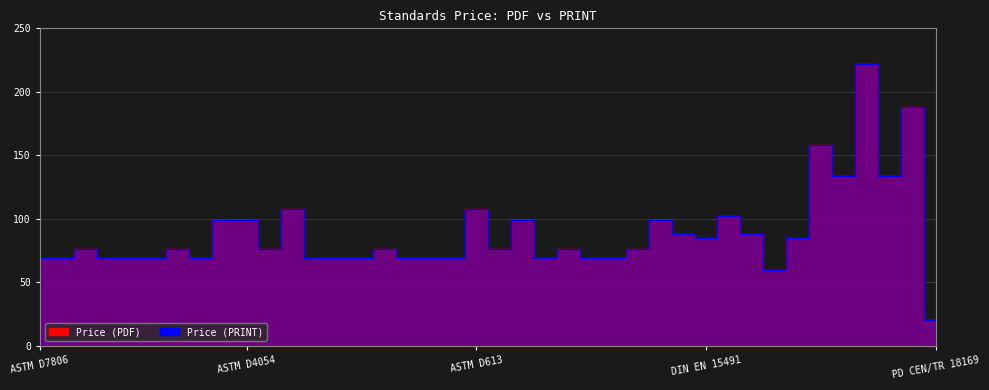

Reading left to right, extract all data points from this chart.

Price (PDF): 69.0	69.0	76.0	69.0	69.0	69.0	76.0	69.0	99.0	99.0	76.0	108.0	69.0	69.0	69.0	76.0	69.0	69.0	69.0	108.0	76.0	99.0	69.0	76.0	69.0	69.0	76.0	99.0	88.4	85.0	102.4	88.4	59.4	85.0	158.0	134.0	222.0	134.0	188.0	20.0
Price (PRINT): 69.0	69.0	76.0	69.0	69.0	69.0	76.0	69.0	99.0	99.0	76.0	108.0	69.0	69.0	69.0	76.0	69.0	69.0	69.0	108.0	76.0	99.0	69.0	76.0	69.0	69.0	76.0	99.0	88.4	85.0	102.4	88.4	59.4	85.0	158.0	134.0	222.0	134.0	188.0	20.0